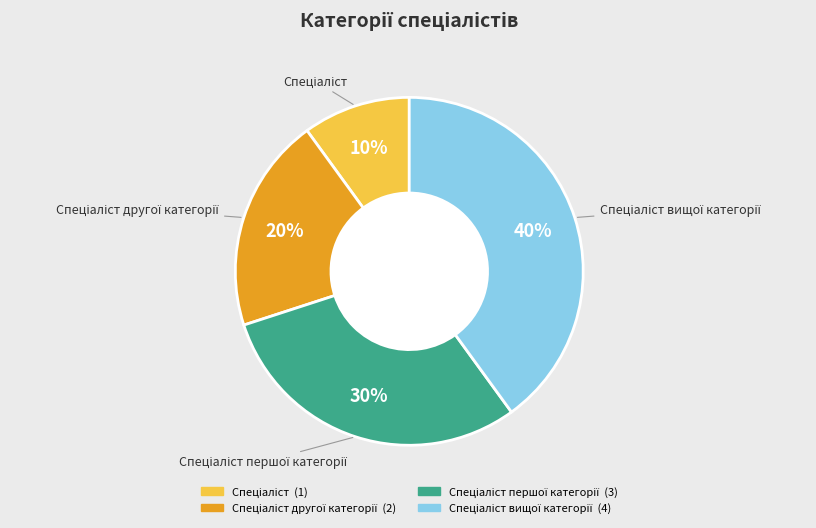

Is there a majority slice in this chart?

No